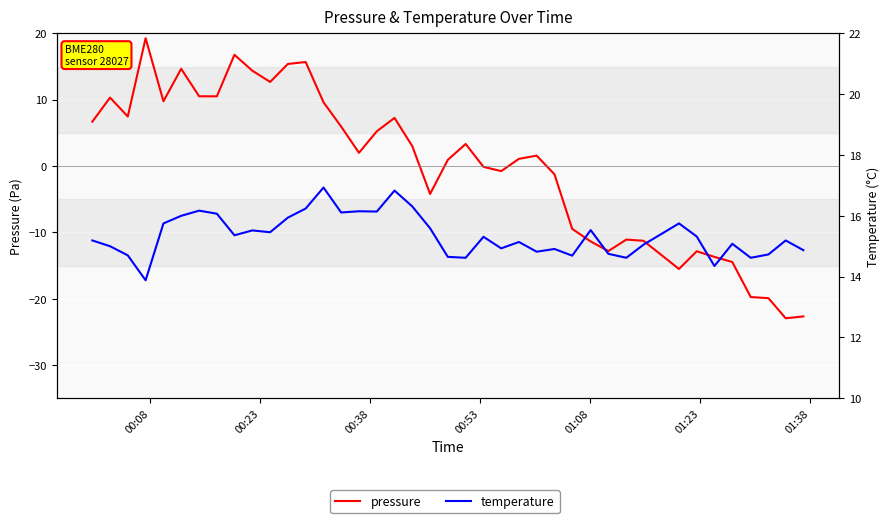

How many interior local peaks does the pressure series have?

10